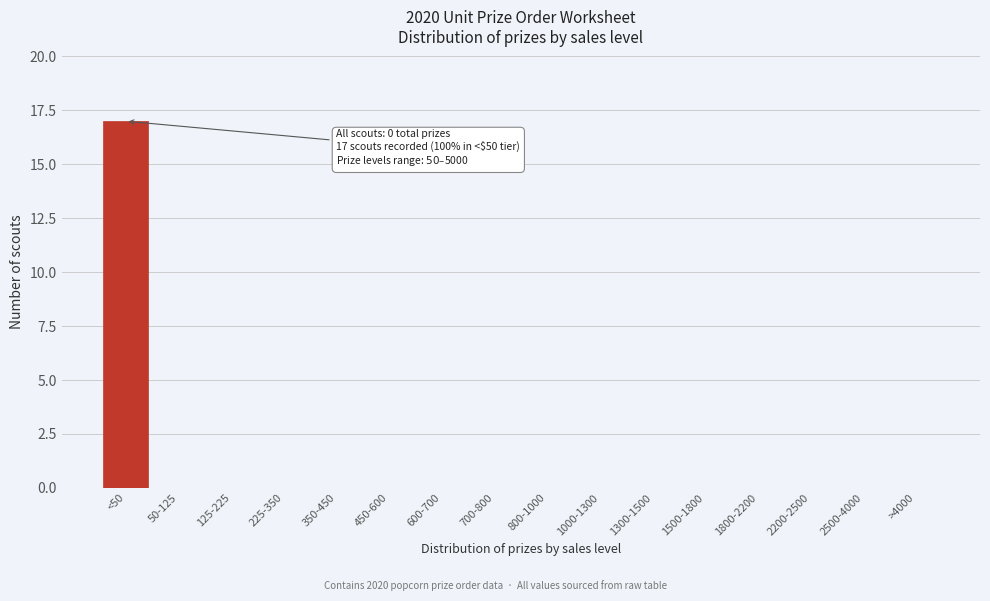

Reading right to left, list all the values displayed in this chart.

>4000=0	2500-4000=0	2200-2500=0	1800-2200=0	1500-1800=0	1300-1500=0	1000-1300=0	800-1000=0	700-800=0	600-700=0	450-600=0	350-450=0	225-350=0	125-225=0	50-125=0	<50=17